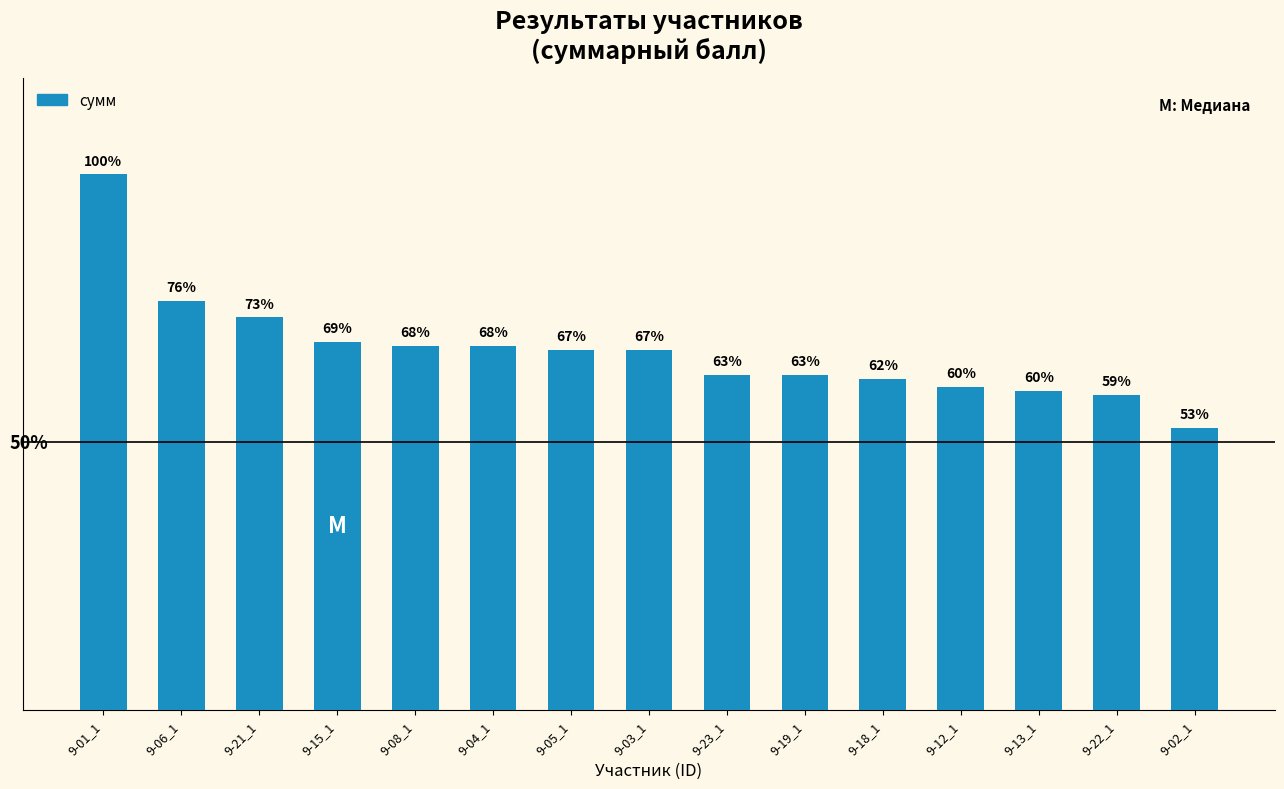

Does the chart contain any negative values?

No